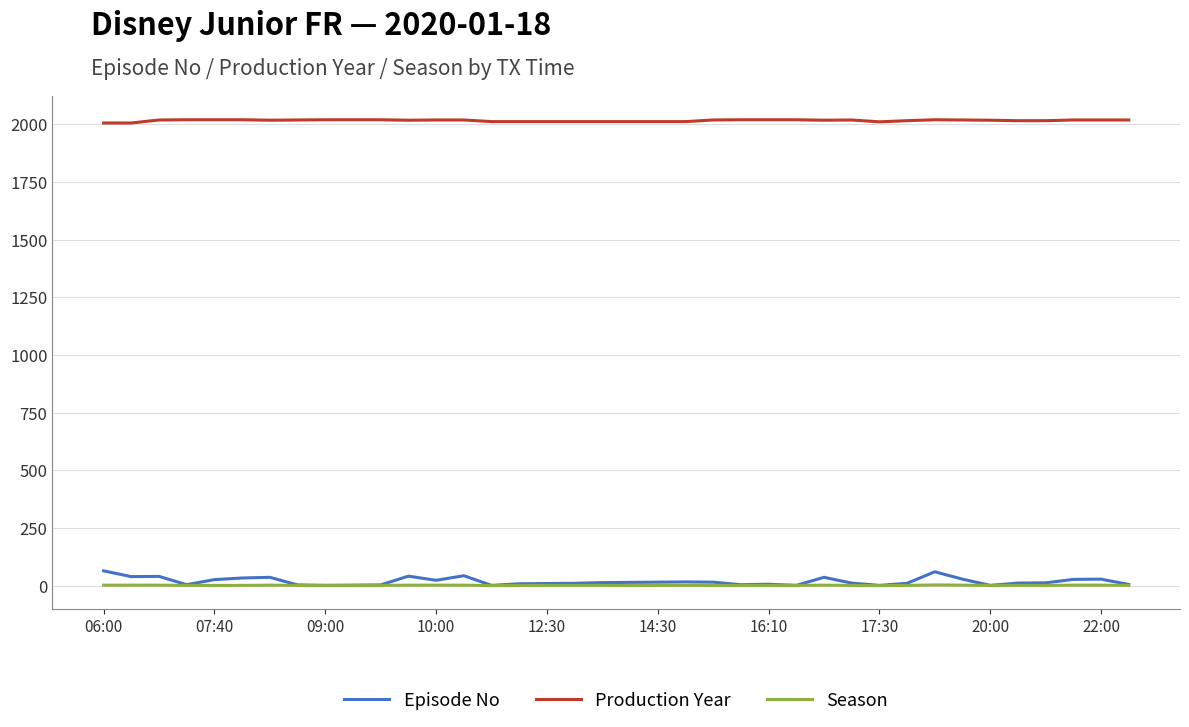

Which series has the largest total across all categories?

Production Year